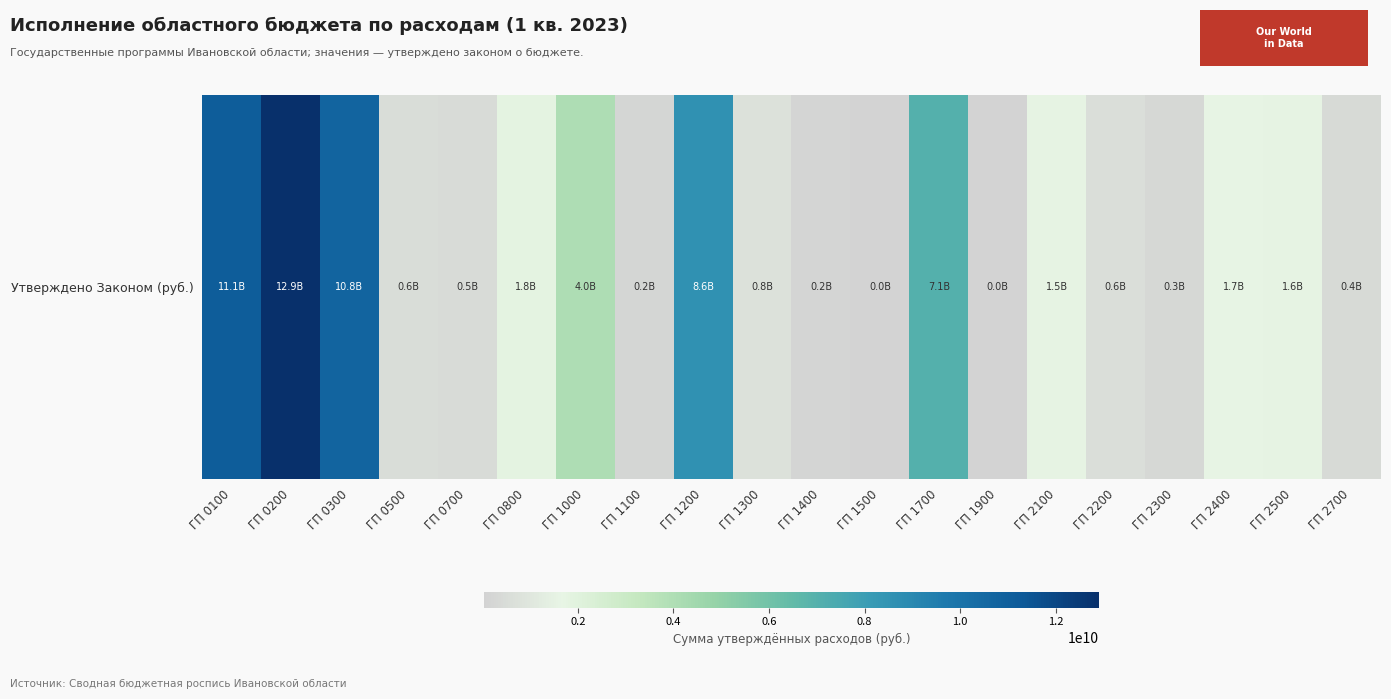

What is the sum of all values?

64685383349.3